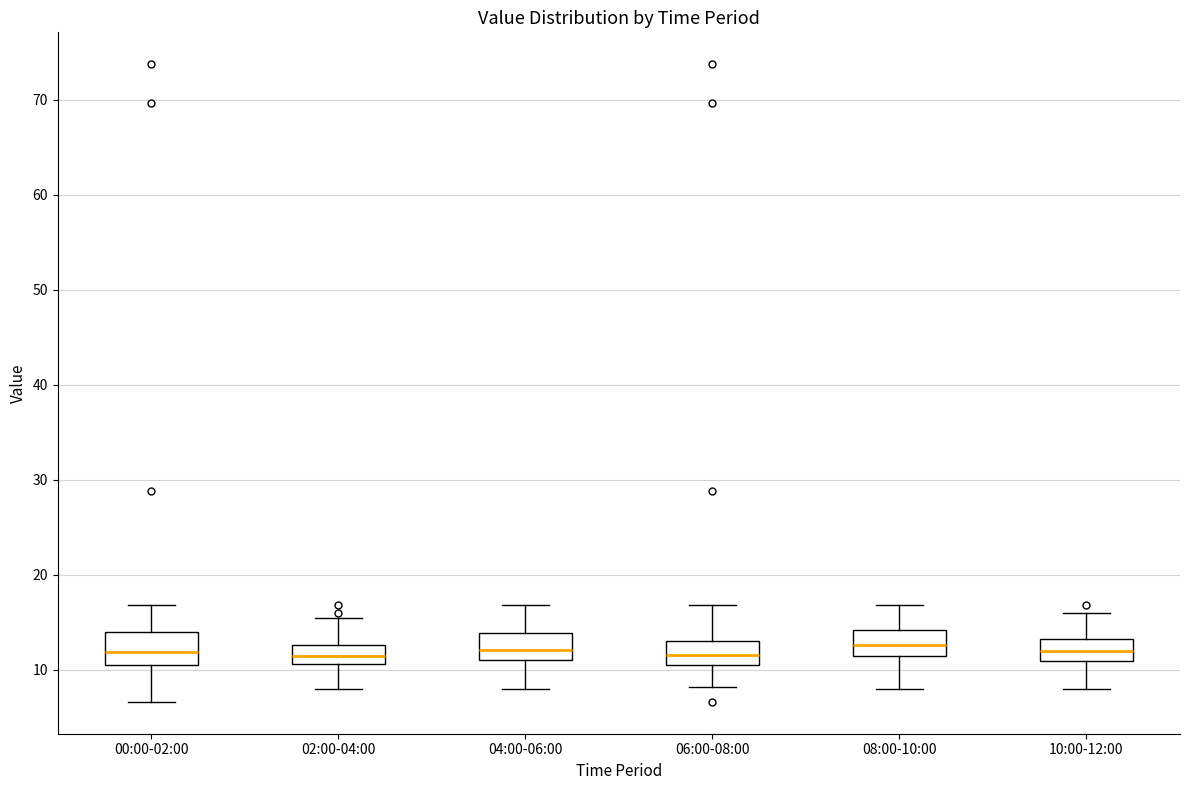

Where does the upper whisker of the box for 04:00-06:00 end on the y-axis? The values are not printed on the chart, so give them approximately, as read against the axis.

17